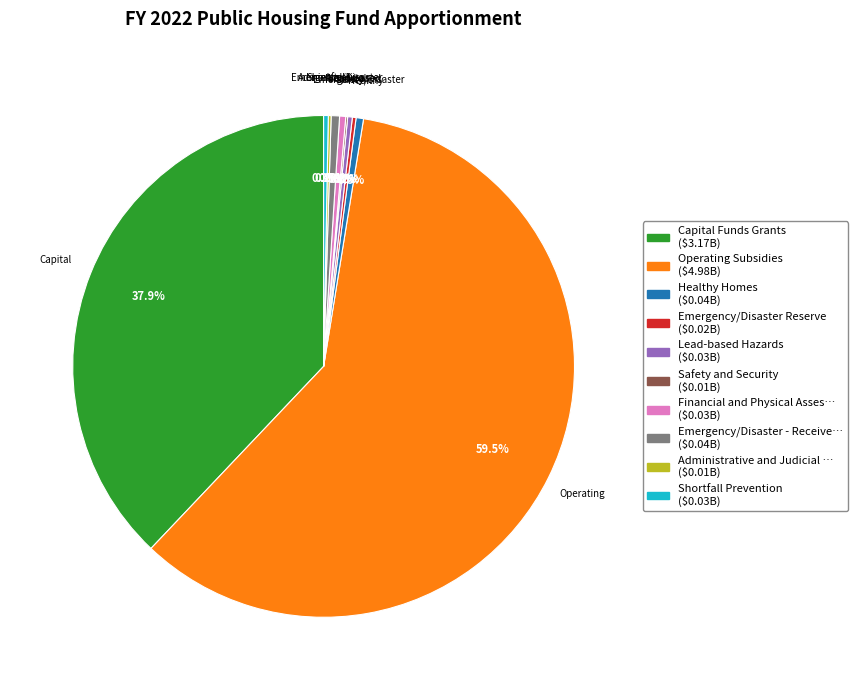

Is there any slice that represents more than half of the pie?

Yes